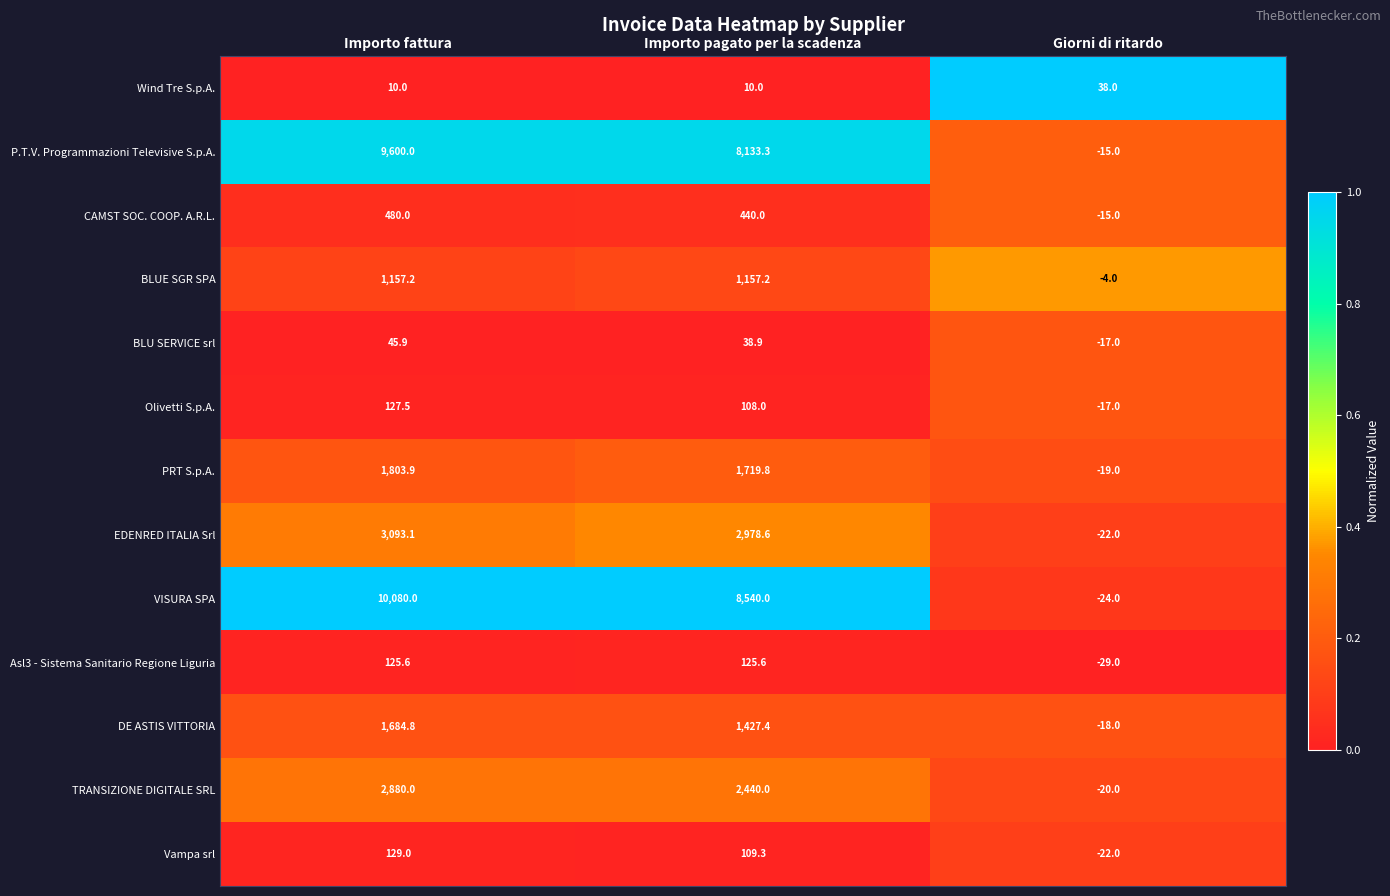

What is the sum of all PRT S.p.A. values?

3504.7